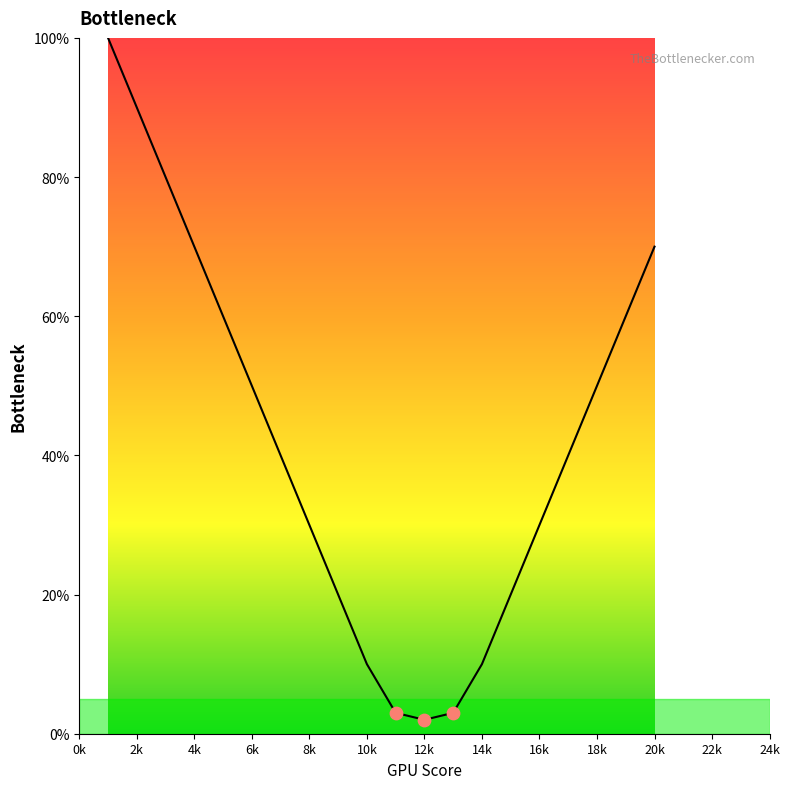

What is the greatest value displayed?

100